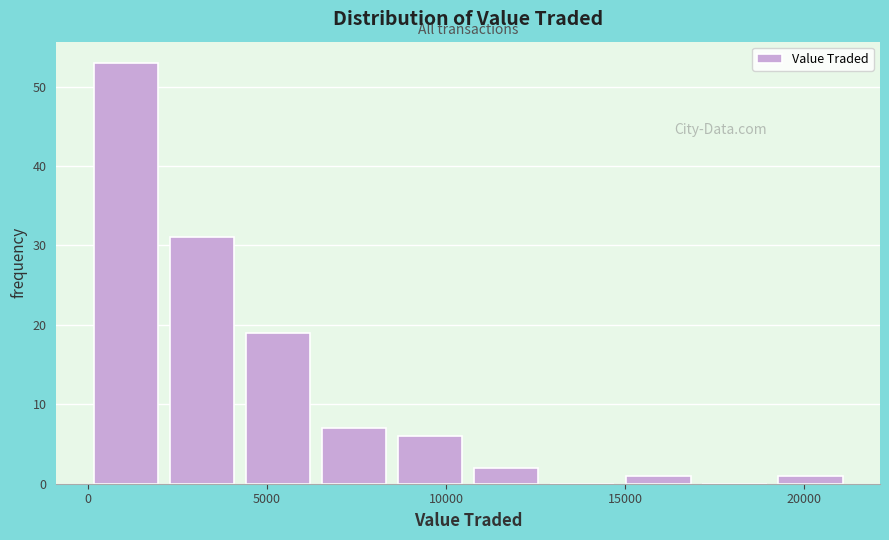

Reading left to right, transcribe this chart: for each bar, give the range it covers on the x-axis and its height. Neither the bar edges nor the heights are printed on the chart, so give them approximately, as read against the axes.

0 to 2000: 53
2000 to 4000: 31
4000 to 6500: 19
6500 to 8500: 7
8500 to 10500: 6
10500 to 12500: 2
12500 to 15000: 0
15000 to 17000: 1
17000 to 19000: 0
19000 to 21000: 1